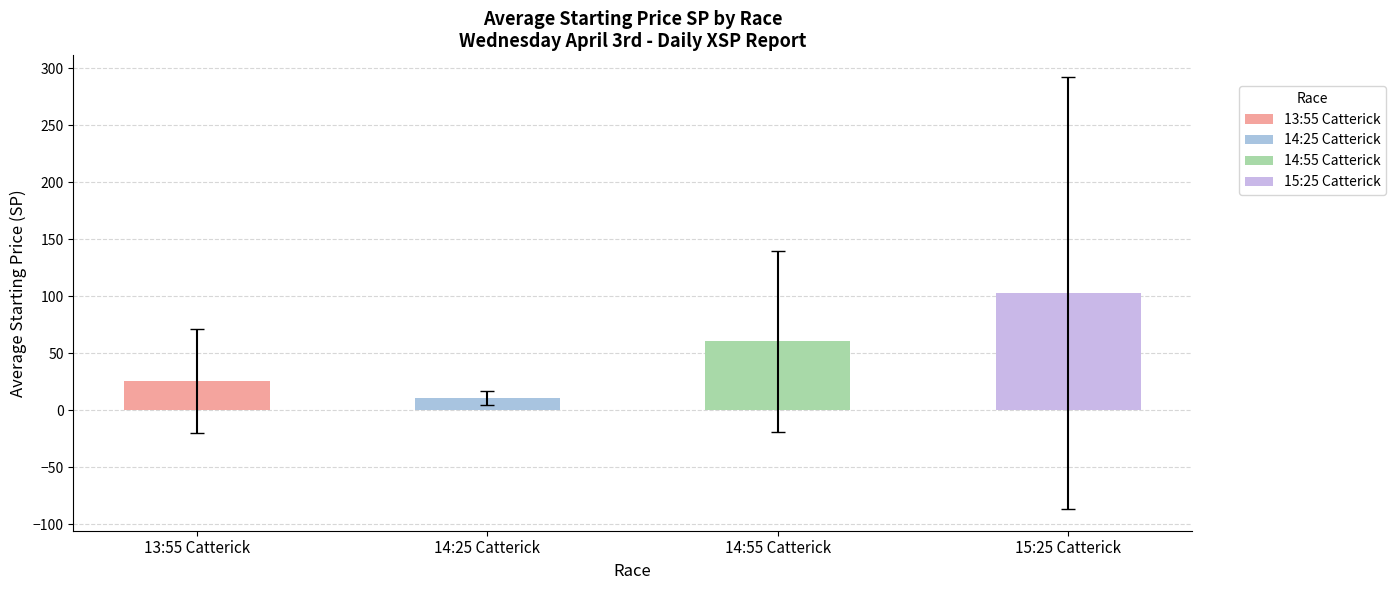

Which category has the lowest value across all series?

14:25 Catterick